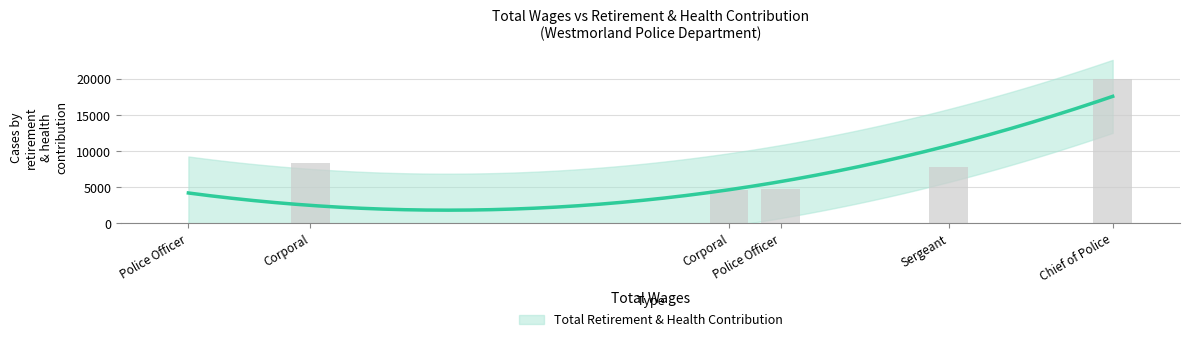

What is the sum of the values at Police Officer and Corporal?

9438